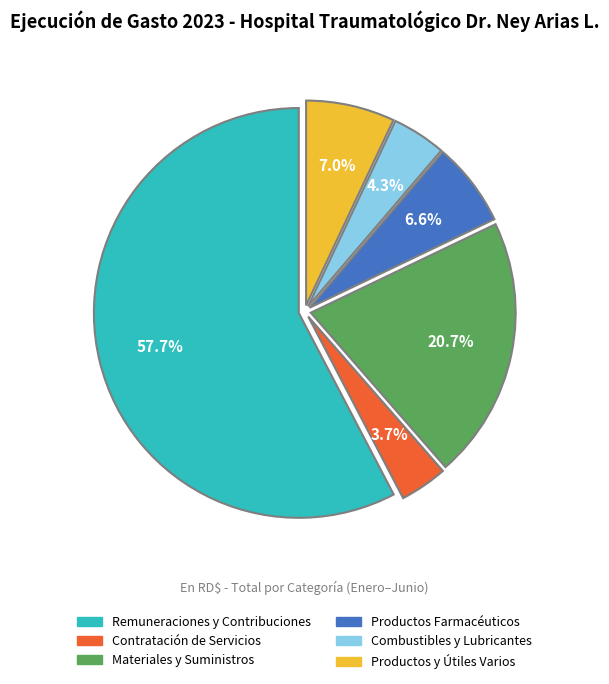

Approximately how many times larger is the value at Productos y Útiles Varios compared to Productos Farmacéuticos?

1.1